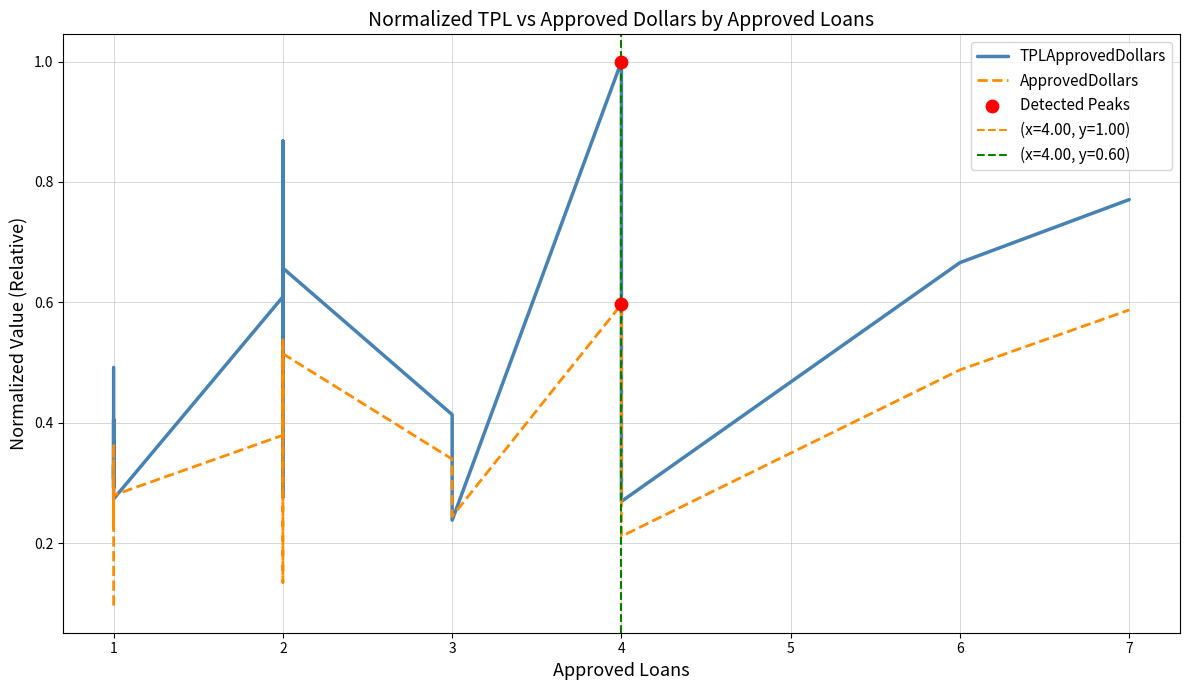

Which series contains the highest Y value?

TPLApprovedDollars